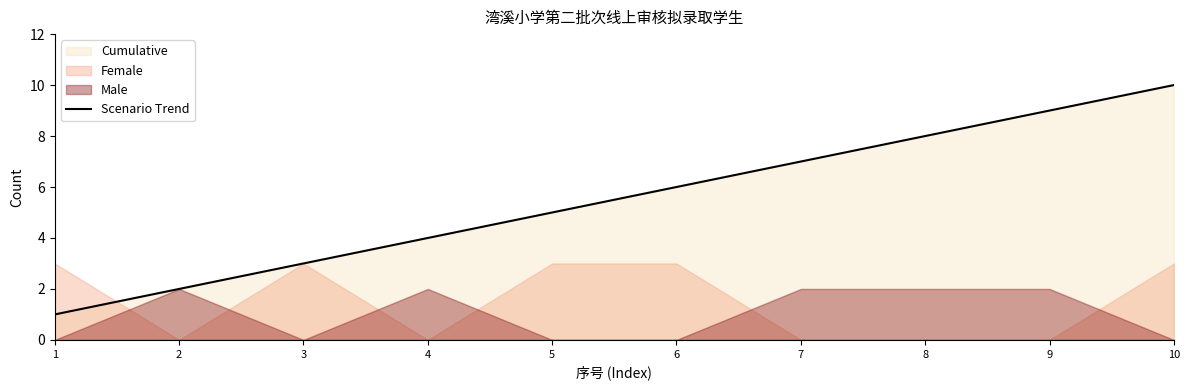

Rank the categories by value from highest to lowest.

10, 9, 8, 7, 6, 5, 4, 3, 2, 1